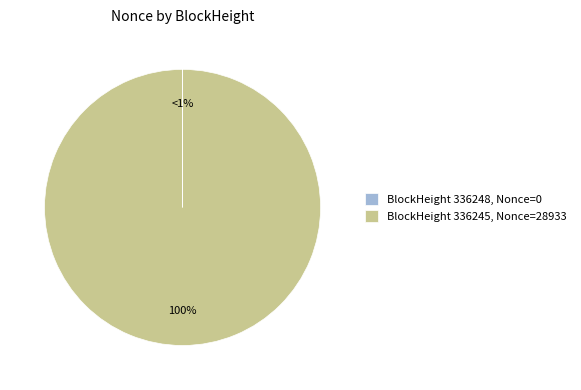

What is the majority slice?

336245